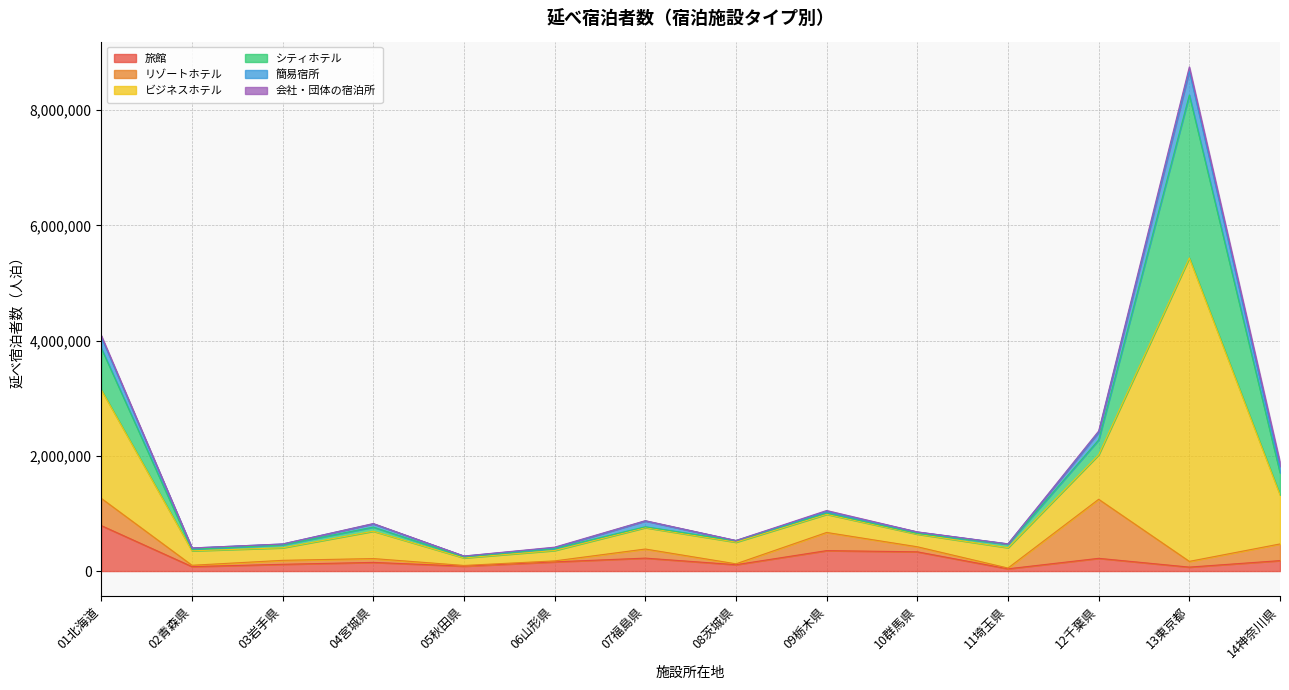

At which category is the sum across all series the highest?

13東京都